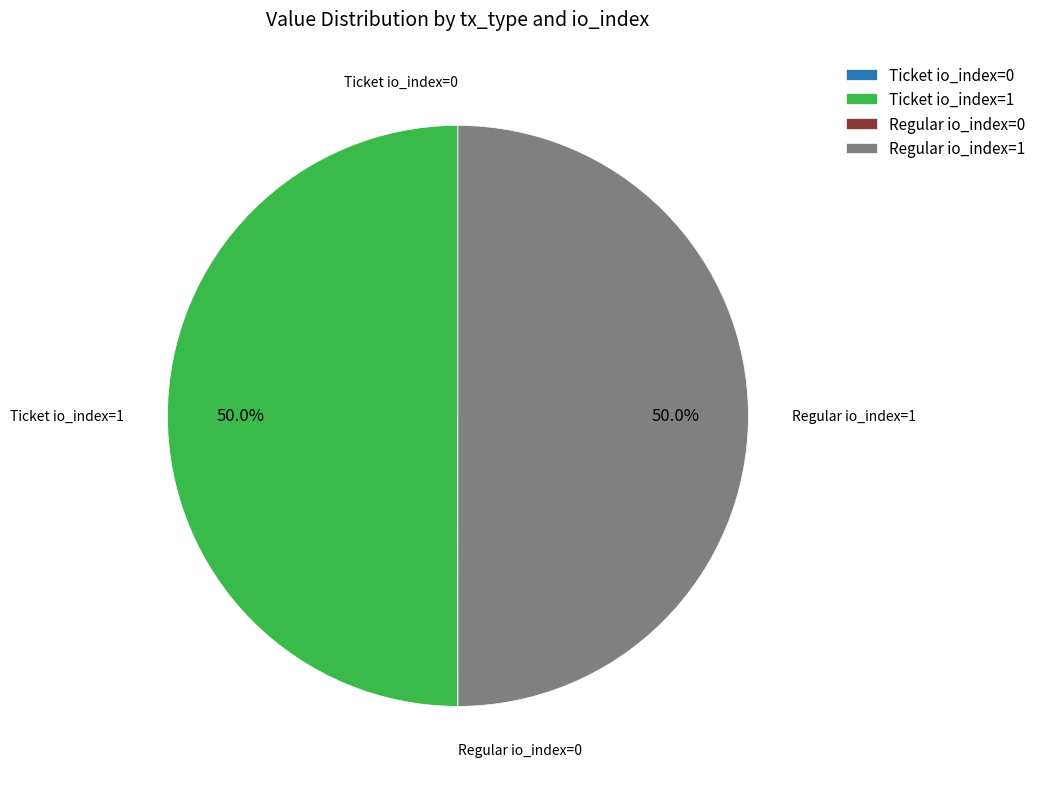

True or false: Regular io_index=0 accounts for 10% of the total.

False